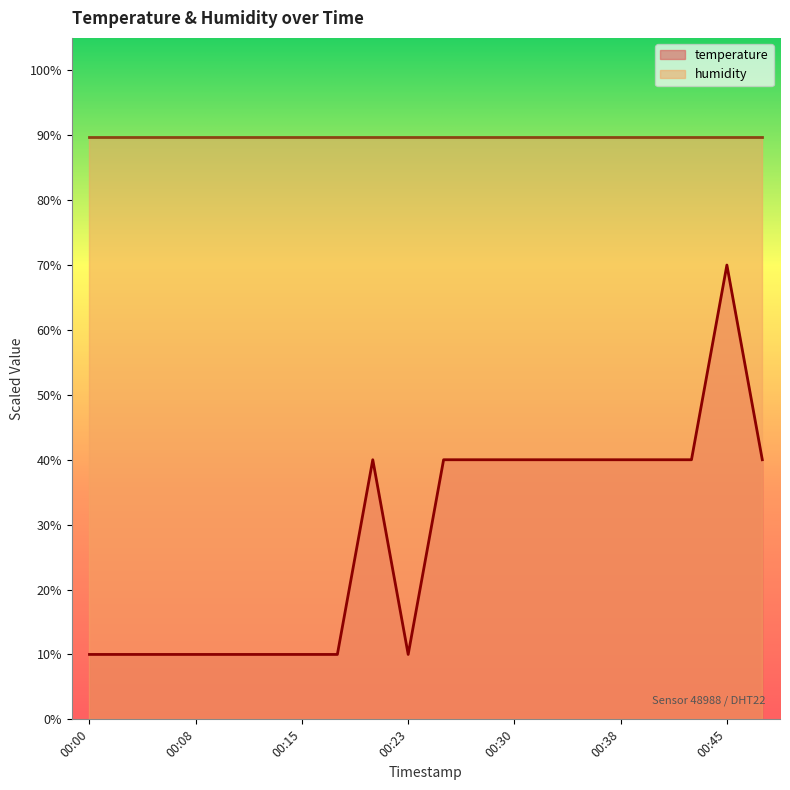

What is the value of the 11th point from the left?

40.0